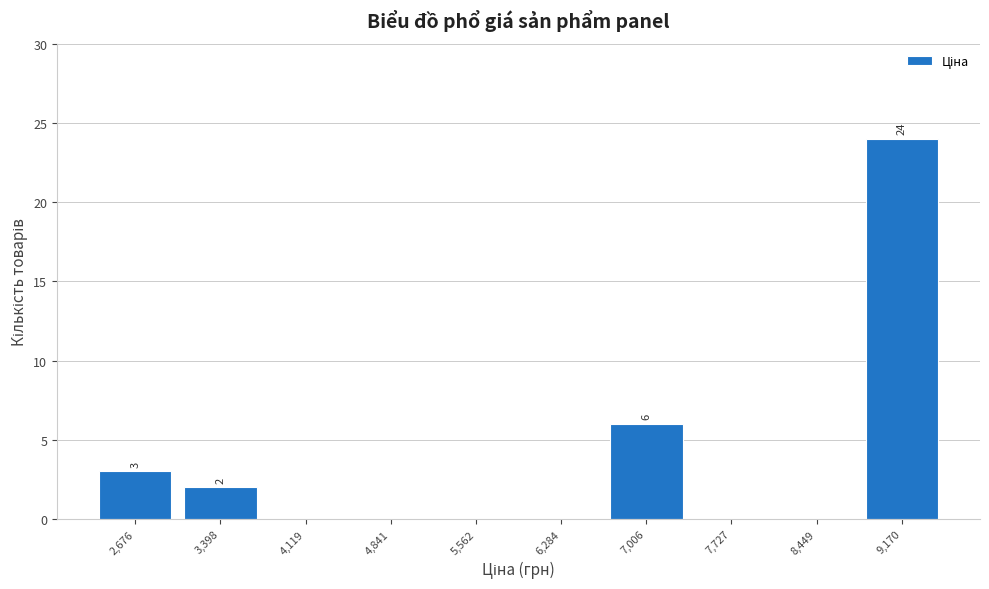

Which range on the x-axis has the tallest bar?

8800 to 9500